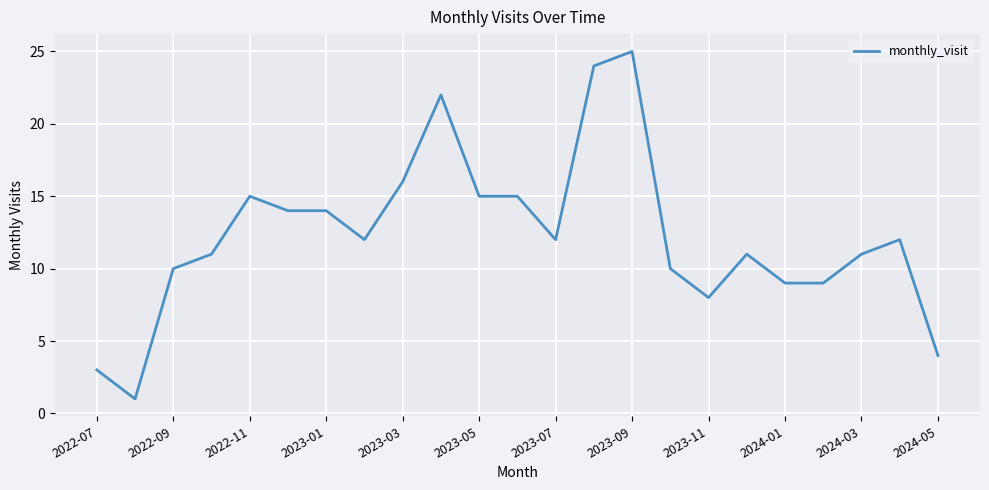

What is the maximum value shown in the chart?

25